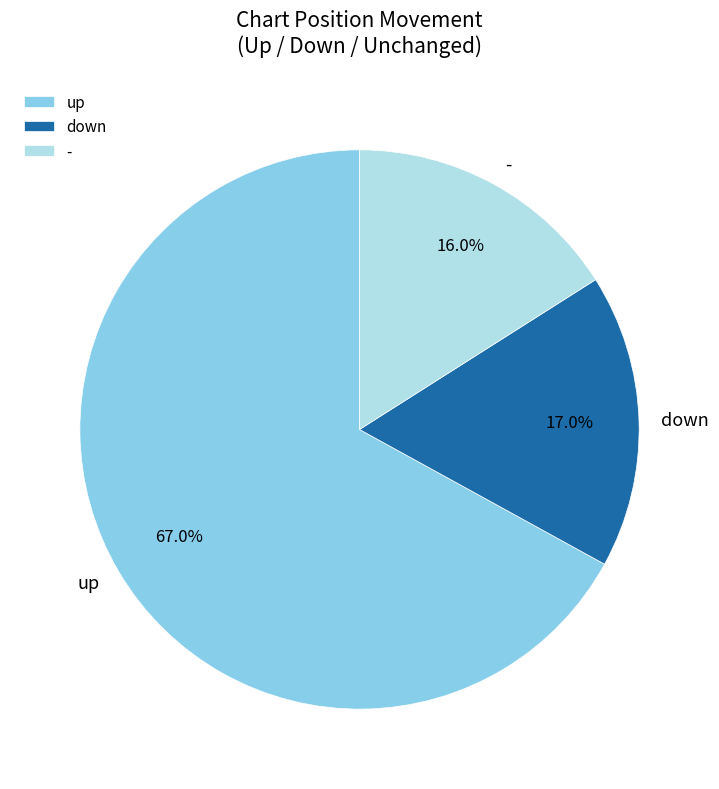

What is the largest slice in the pie chart?

up